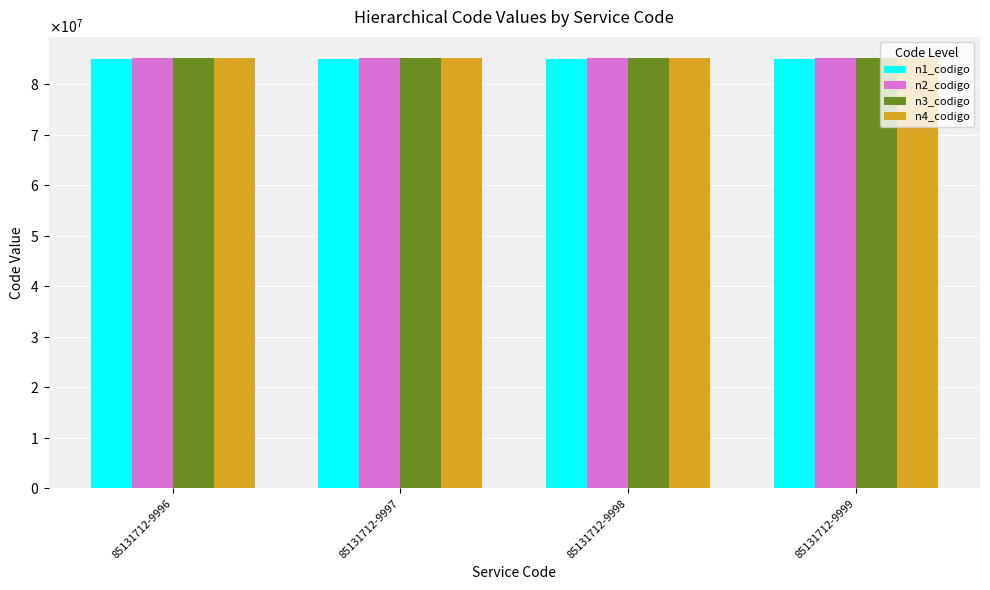

Does the chart contain any negative values?

No